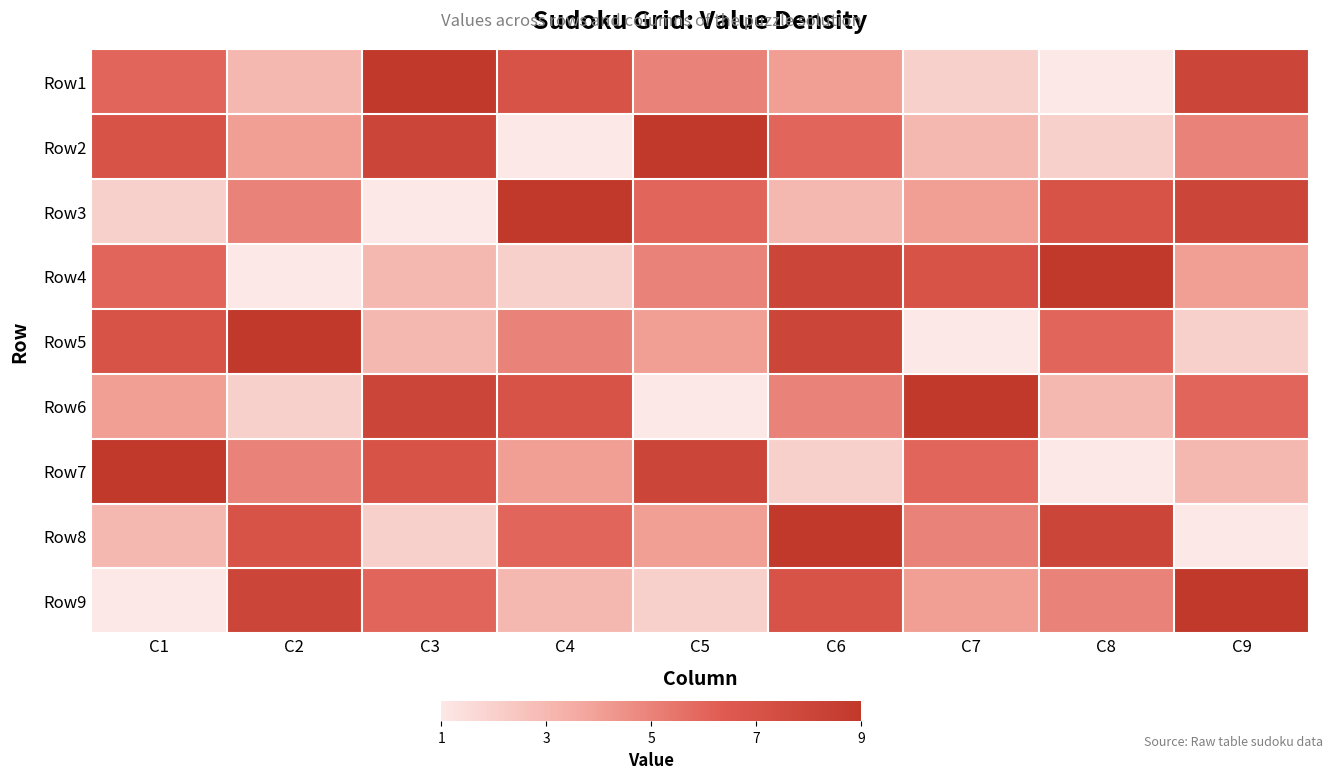

Rank the series at C5 from highest to lowest value.

Row2, Row7, Row3, Row1, Row4, Row5, Row8, Row9, Row6